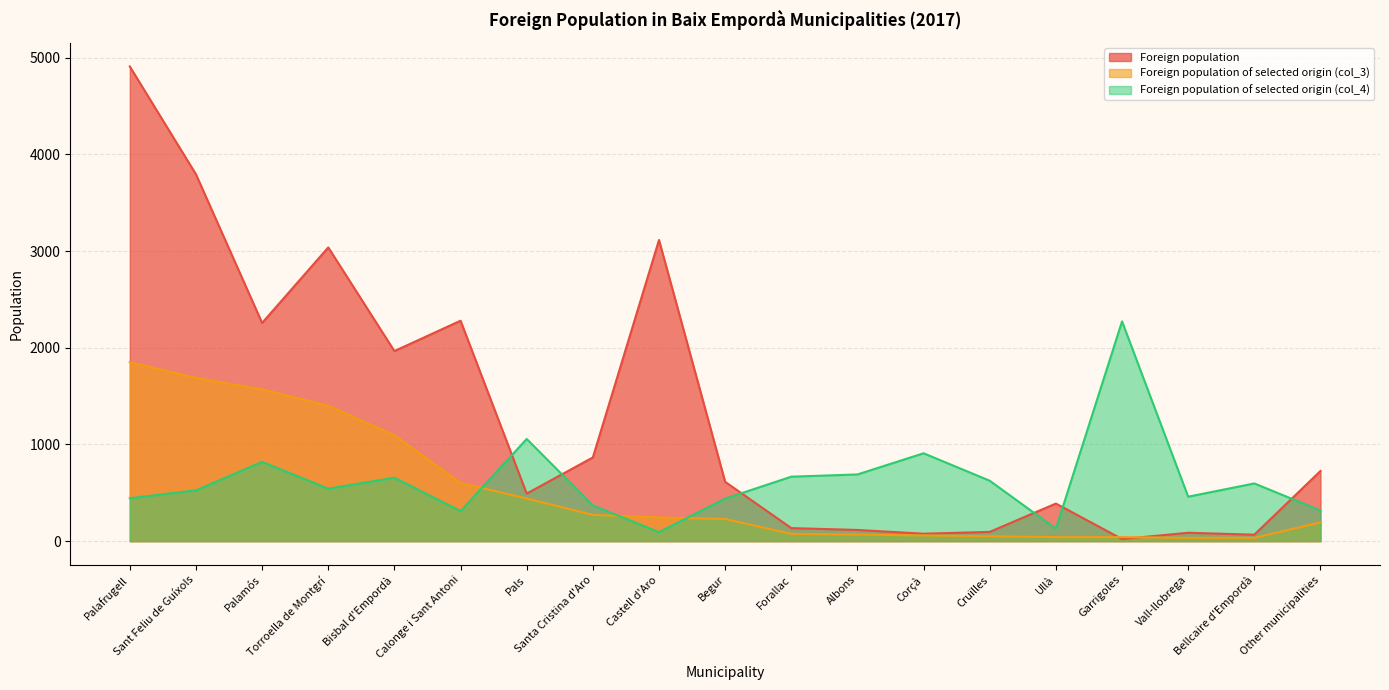

What is the approximate value of Foreign population of selected origin (col_4) at Sant Feliu de Guíxols?

525